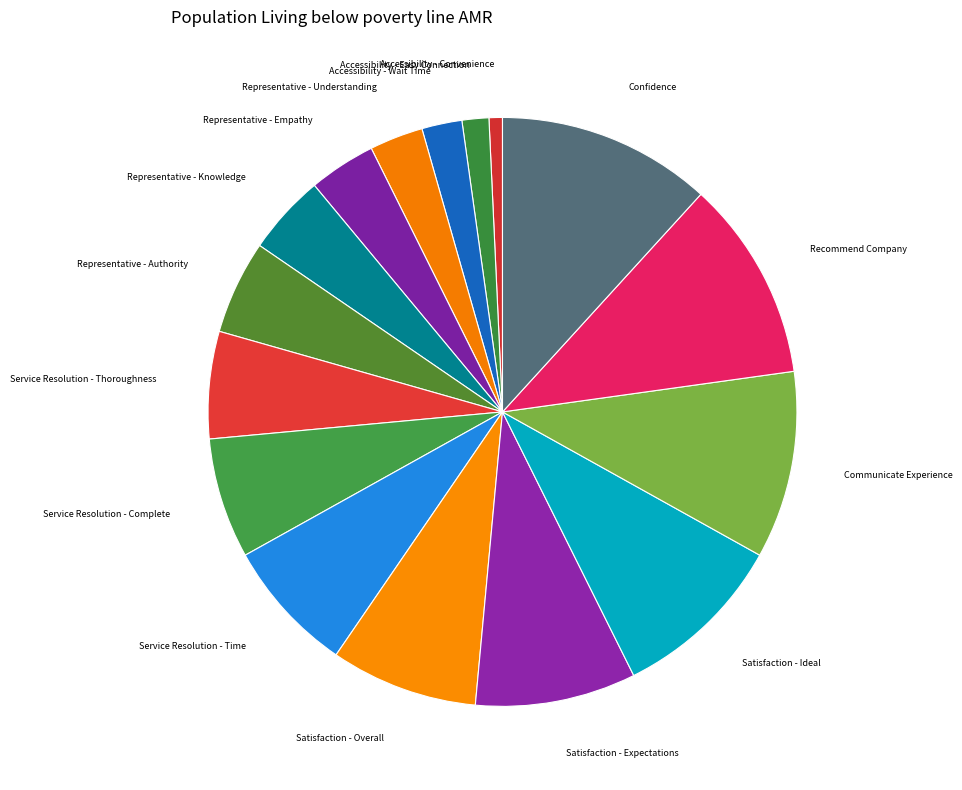

Approximately how many times larger is the value at Accessibility - Convenience compared to Service Resolution - Complete?

0.1